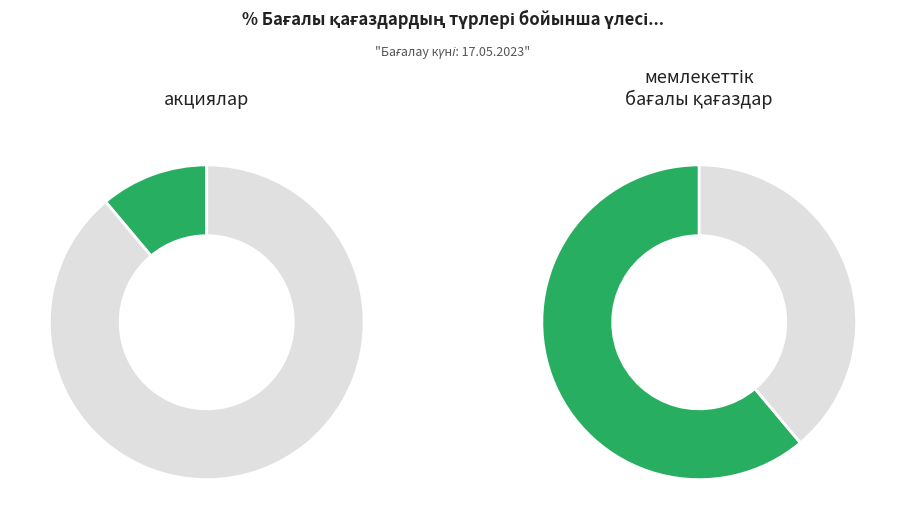

Which category accounts for the majority?

мемлекеттік бағалы қағаздар